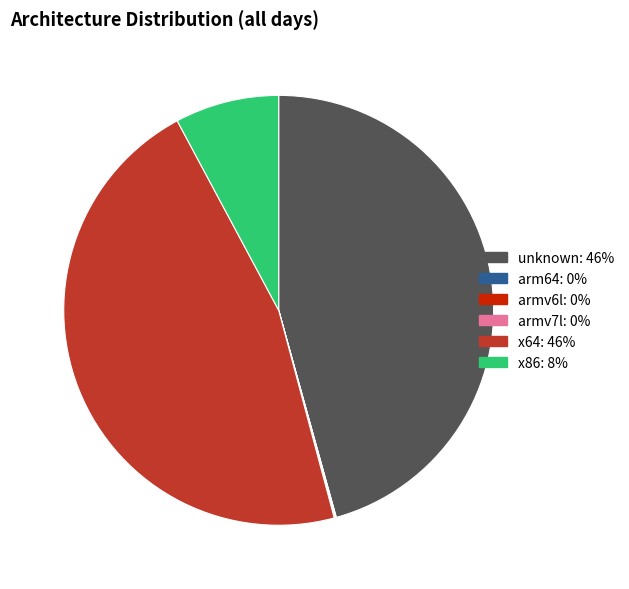

The unknown slice represents 56% of the pie. True or false?

False